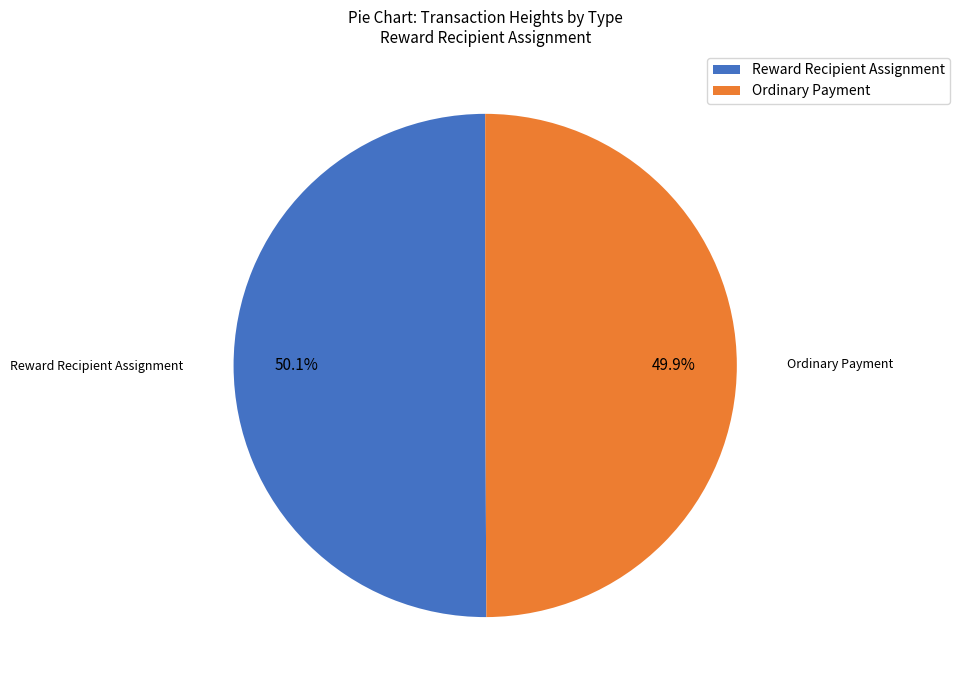

To the nearest percent, what is the combined percentage of Ordinary Payment and Reward Recipient Assignment?

100%